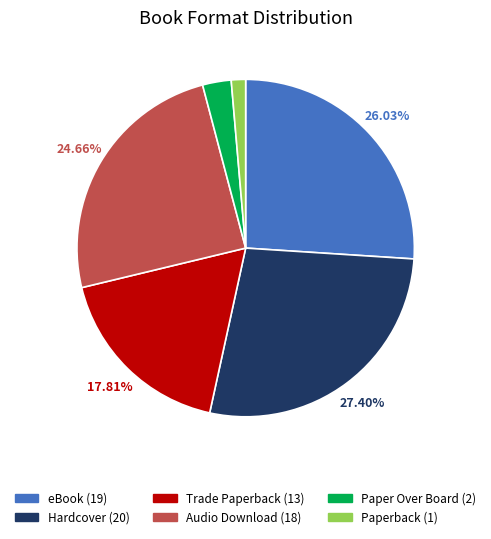

What percentage is the Paperback slice, to the nearest percent?

1%